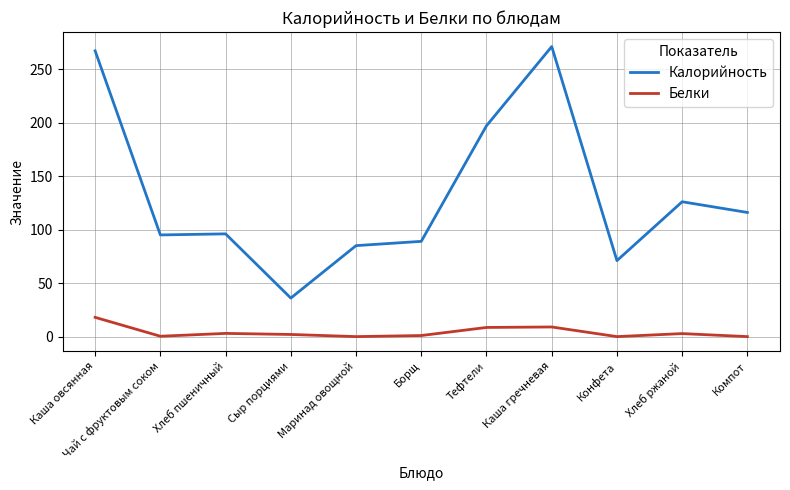

Rank the series by their maximum value, from lowest to highest.

Белки, Калорийность